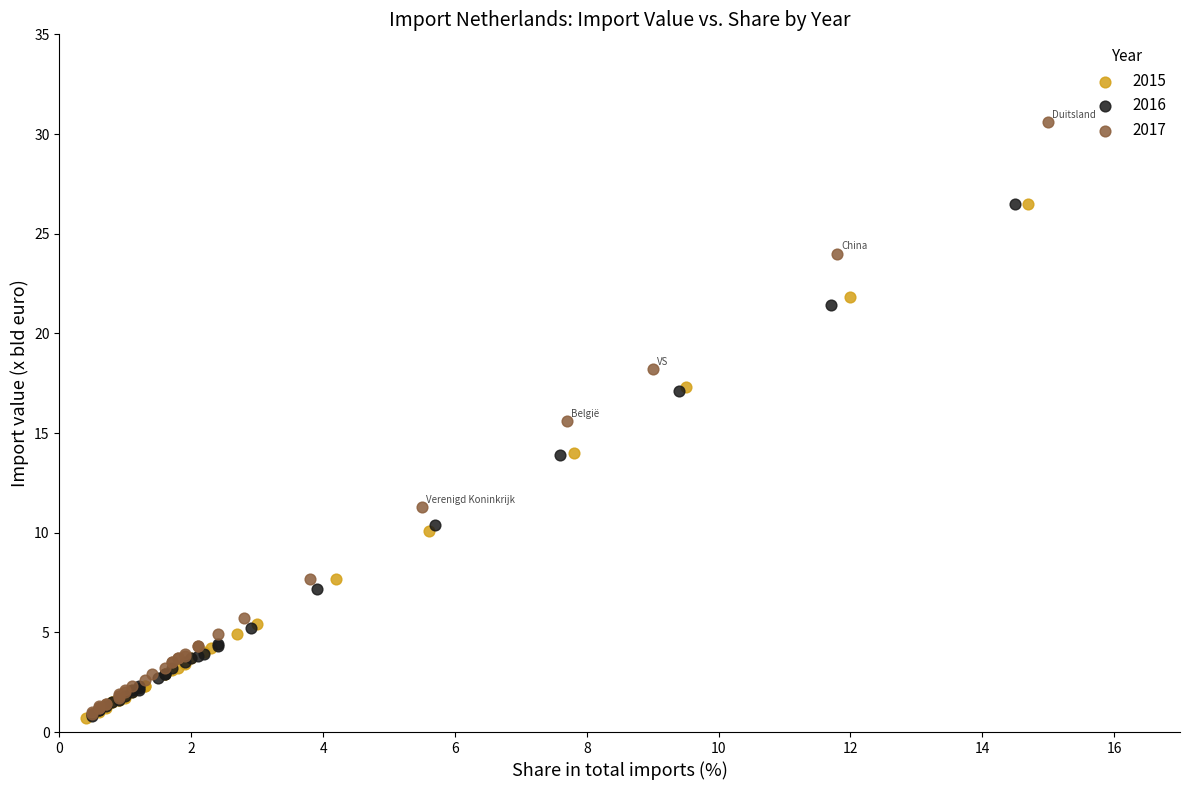

Which series reaches the maximum Y coordinate?

2017